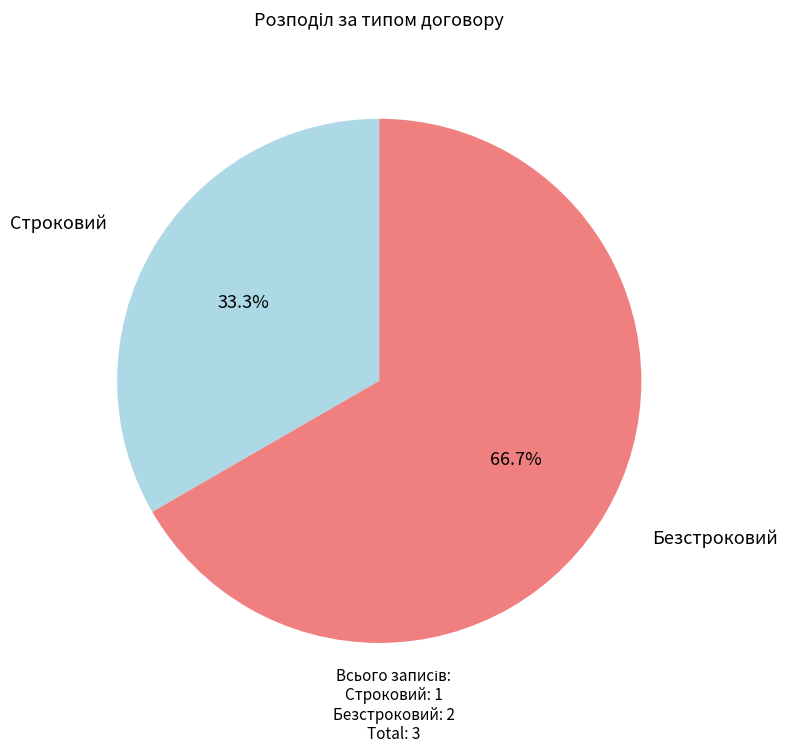

Which has a higher value, Безстроковий or Строковий?

Безстроковий